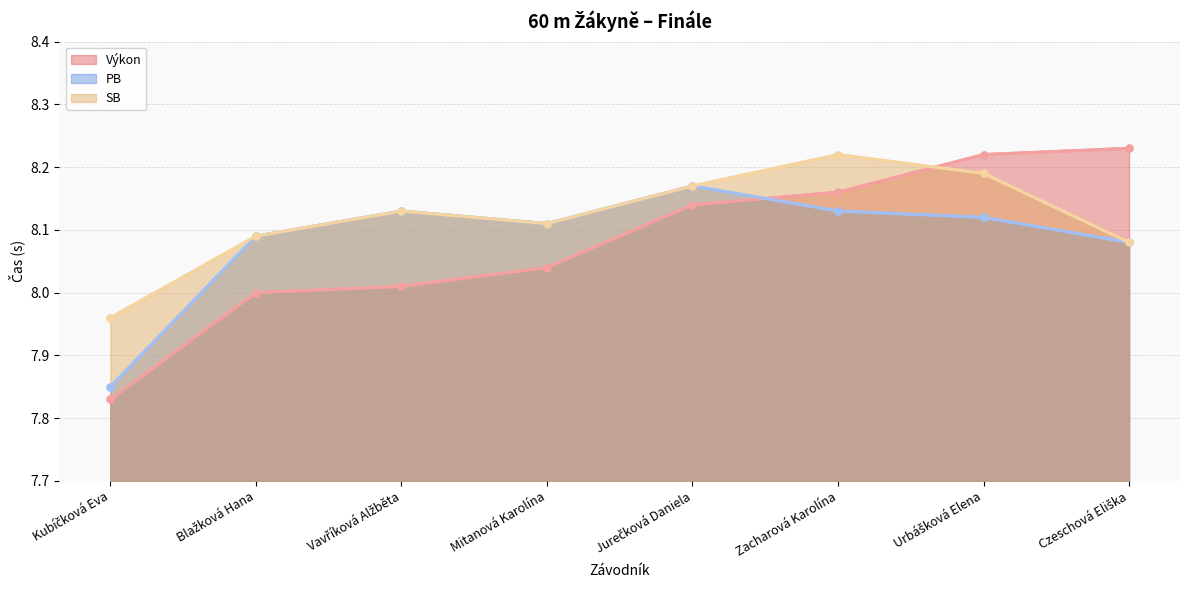

How many times do Výkon and PB cross each other?

1